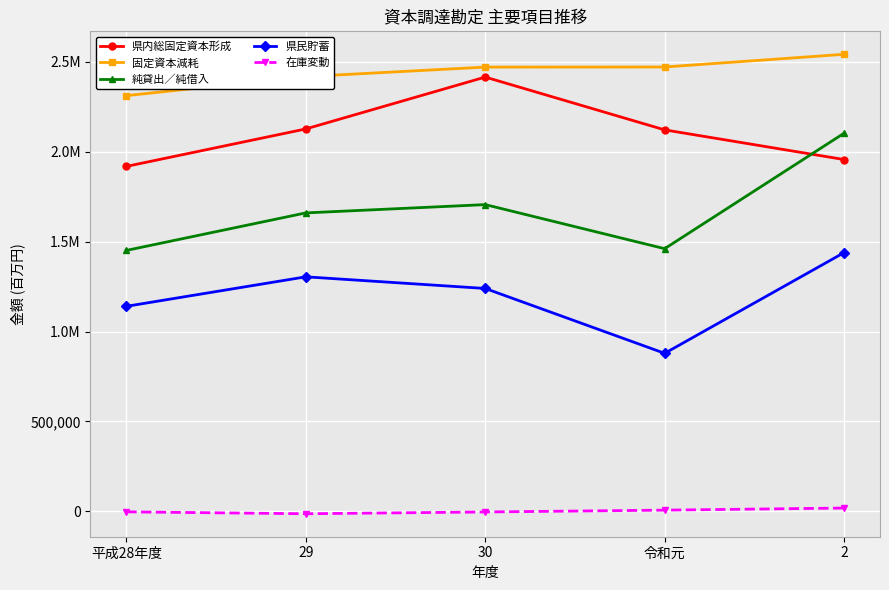

True or false: 固定資本減耗 and 県民貯蓄 intersect in this chart.

False